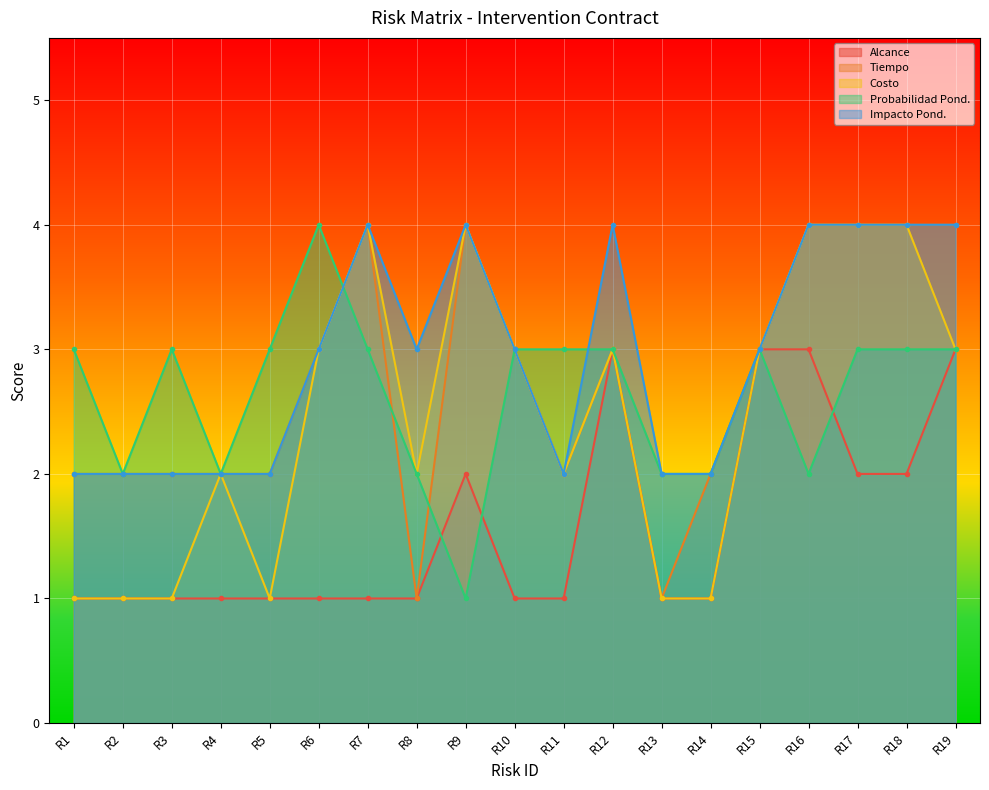

List the labels in order of Costo value, smallest first.

R1, R2, R3, R5, R13, R14, R4, R8, R11, R6, R10, R12, R15, R19, R7, R9, R16, R17, R18